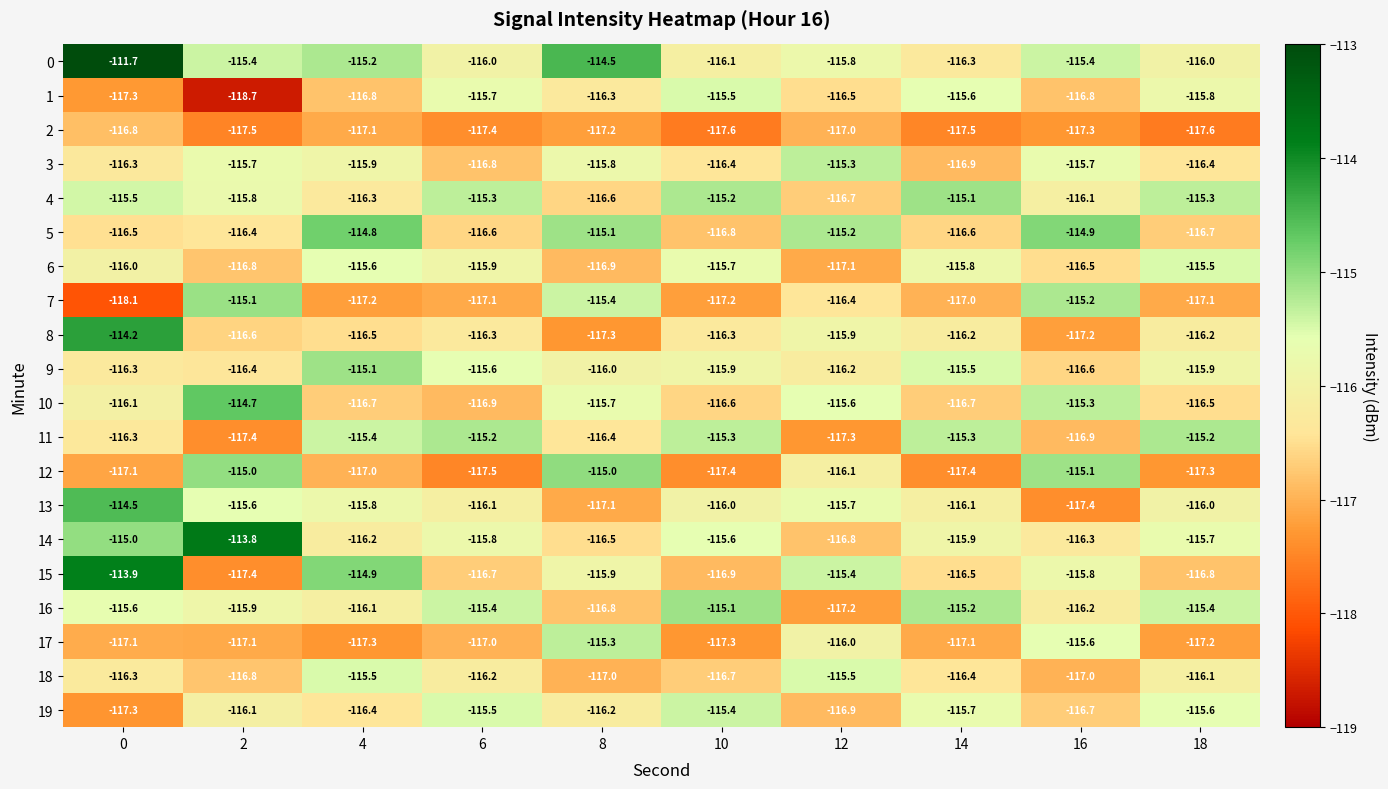

What is the average value of the 18 series?

-116.3